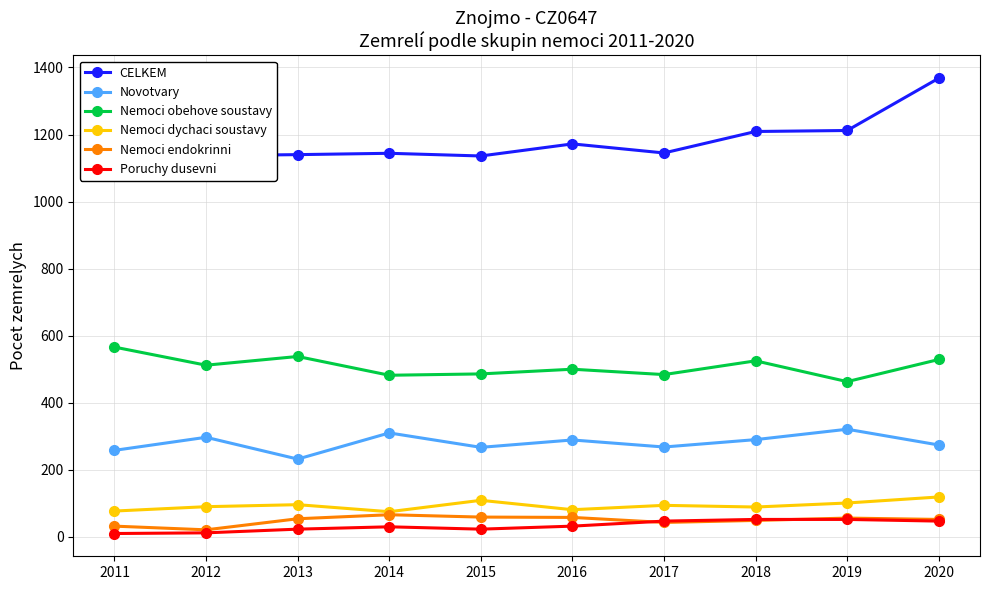

Reading right to left, extract all data points from this chart.

CELKEM: 1368	1212	1209	1145	1172	1136	1144	1140	1137	1106
Novotvary: 274	321	290	268	289	267	310	232	297	258
Nemoci obehove soustavy: 529	463	525	484	500	486	482	538	512	566
Nemoci dychaci soustavy: 119	101	89	94	81	109	75	96	90	77
Nemoci endokrinni: 52	56	49	43	58	59	66	54	21	32
Poruchy dusevni: 47	52	52	47	32	23	30	23	12	10